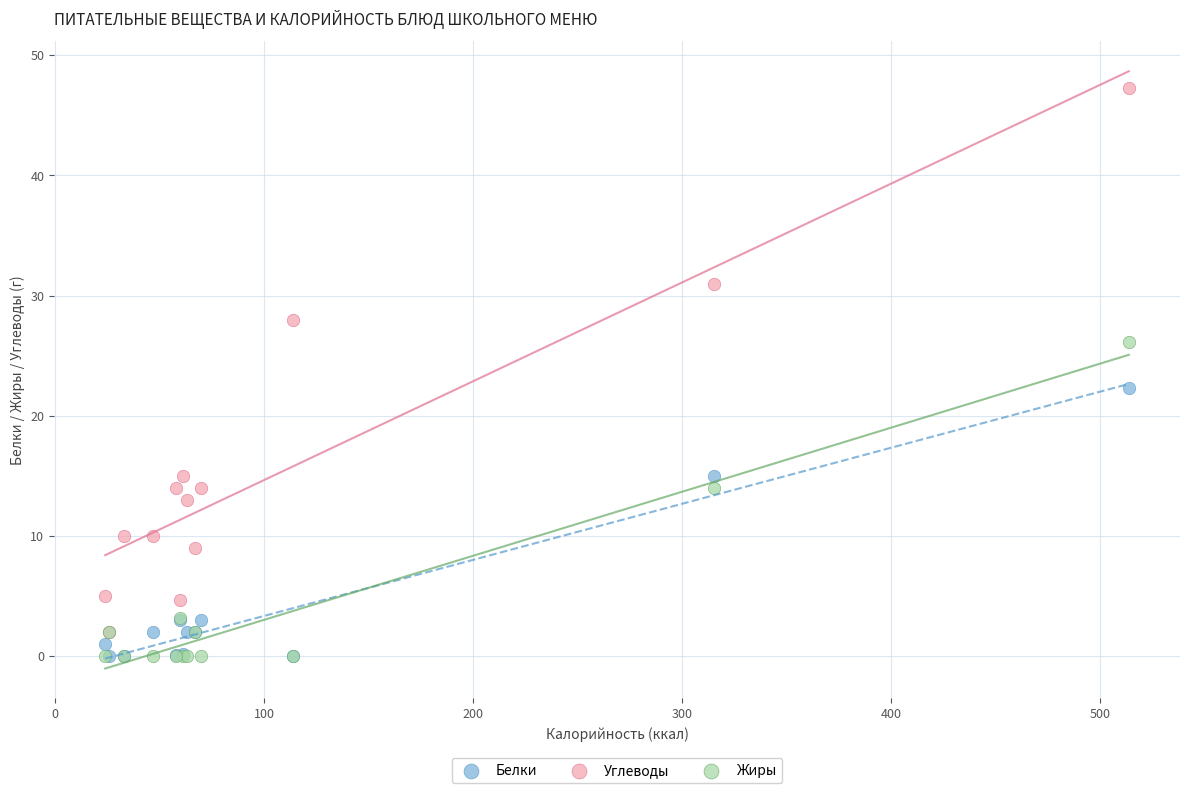

Which series contains the highest Y value?

Углеводы